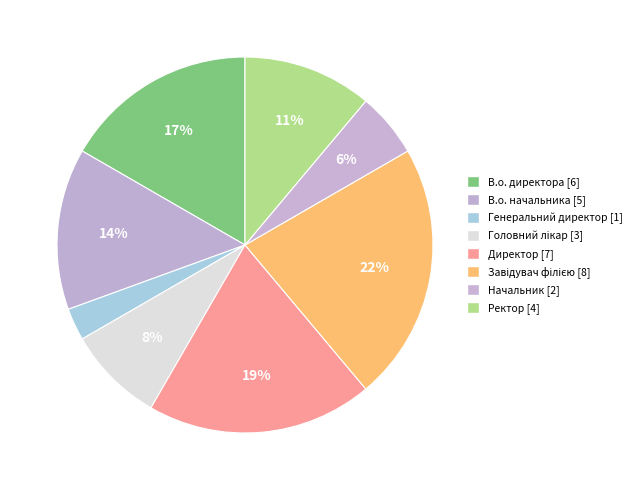

Is the sum of Ректор and Завідувач філією greater than half?

No